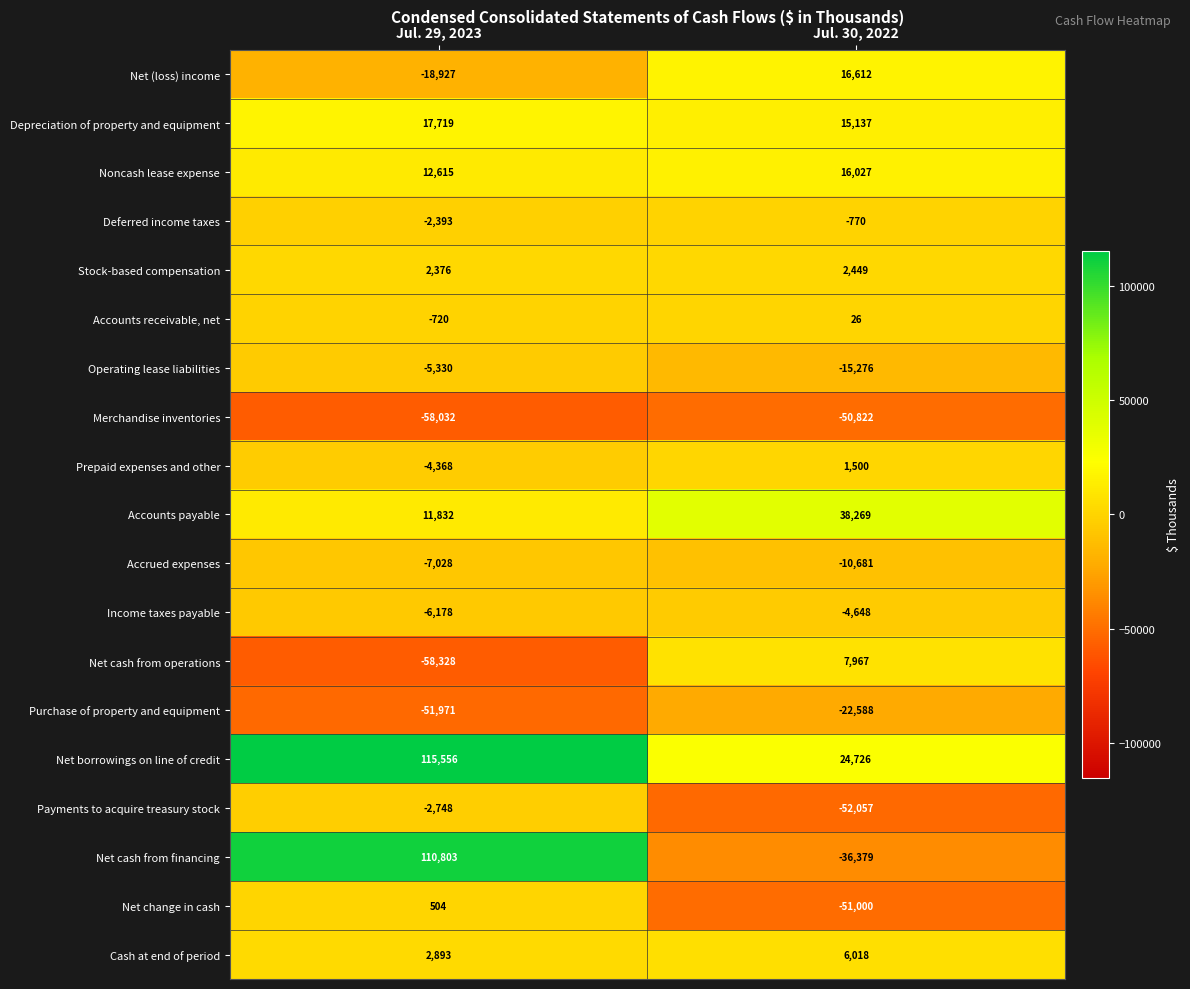

Between Jul. 29, 2023 and Jul. 30, 2022, which series saw the biggest shift?

Net cash from financing